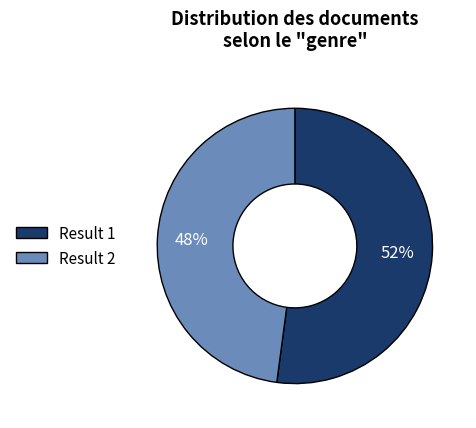

To the nearest percent, what percentage of the pie is Result 2?

48%